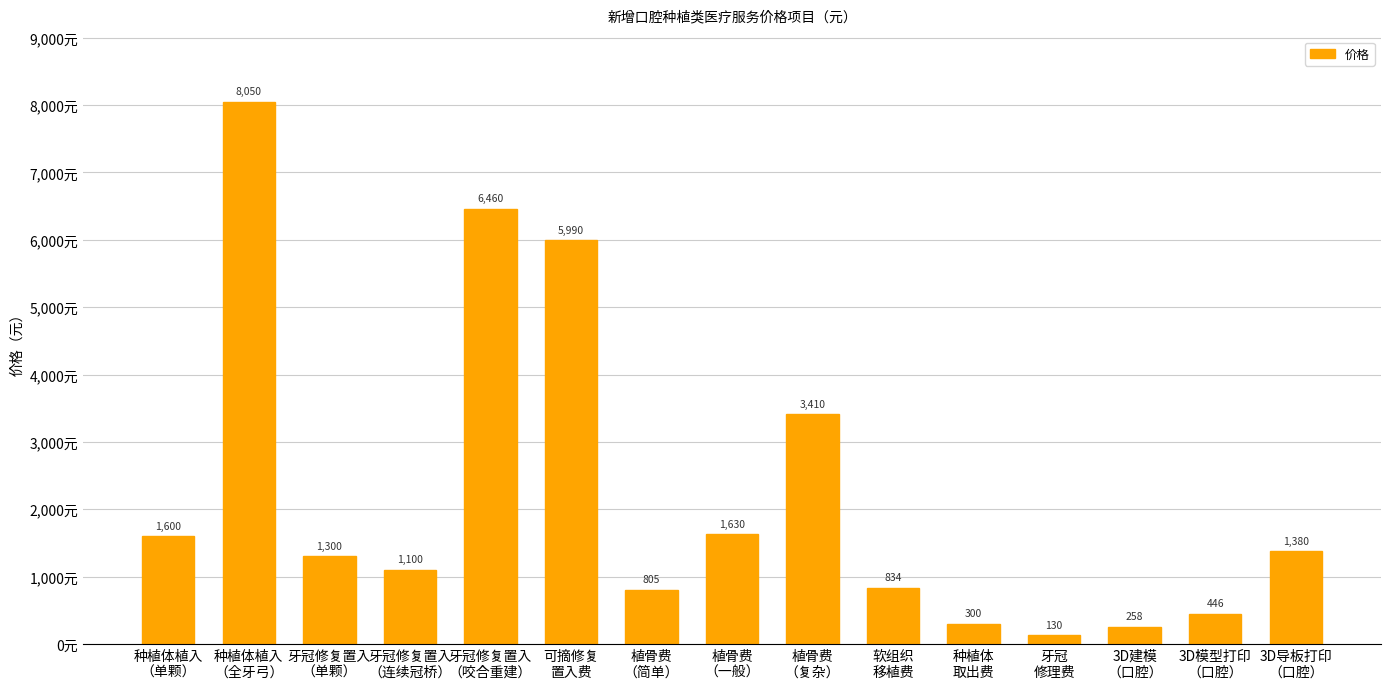

Reading left to right, what are all the values shown in this chart?

1600	8050	1300	1100	6460	5990	805	1630	3410	834	300	130	258	446	1380